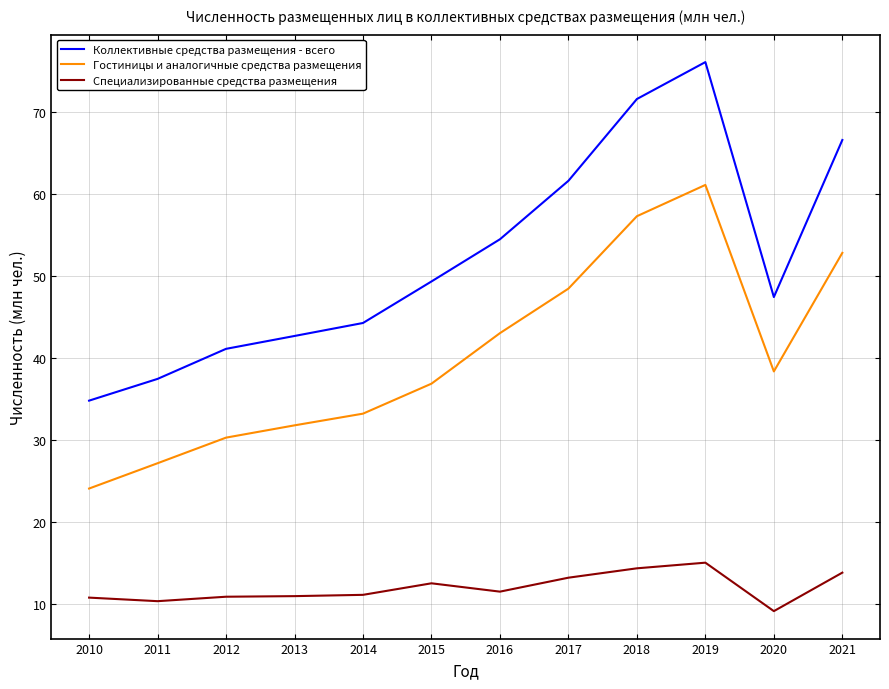

Rank the series by their maximum value, from highest to lowest.

Коллективные средства размещения - всего, Гостиницы и аналогичные средства размещения, Специализированные средства размещения